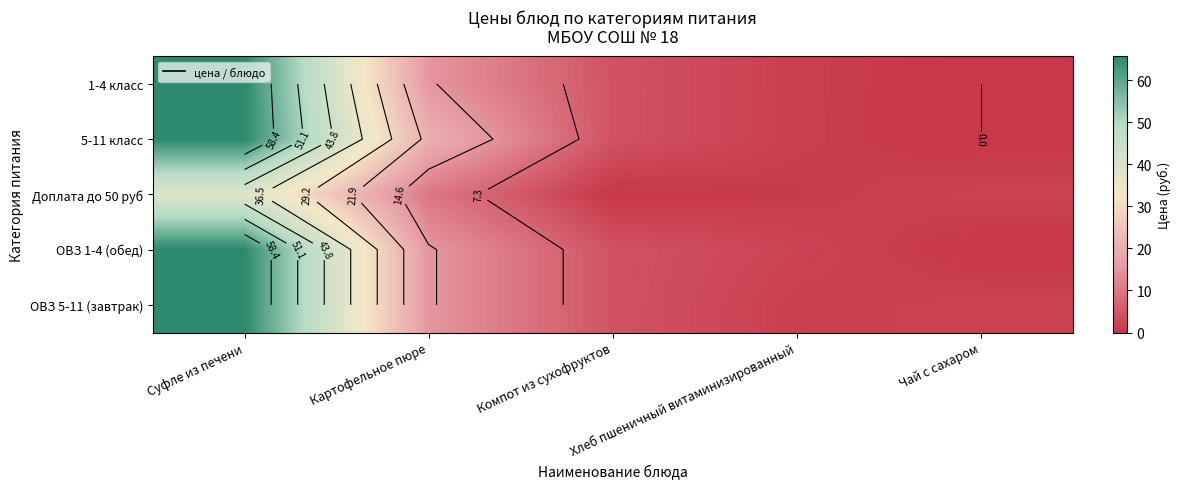

The value of Доплата до 50 руб at Хлеб пшеничный витаминизированный is 0.4. True or false?

False